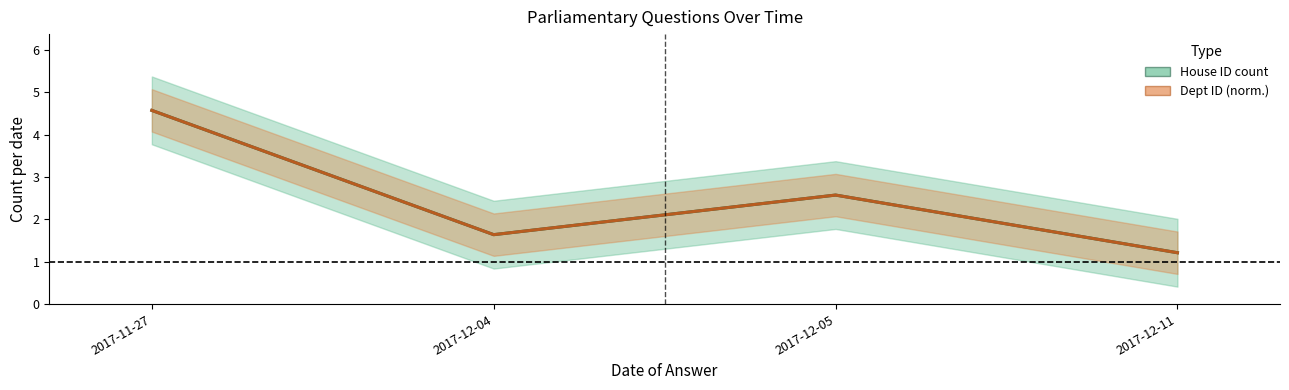

What is the average value of the House ID count series?

2.5